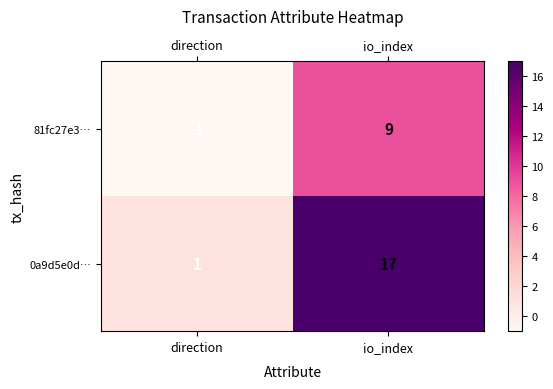

Rank the series by their average value, from lowest to highest.

81fc27e3…, 0a9d5e0d…